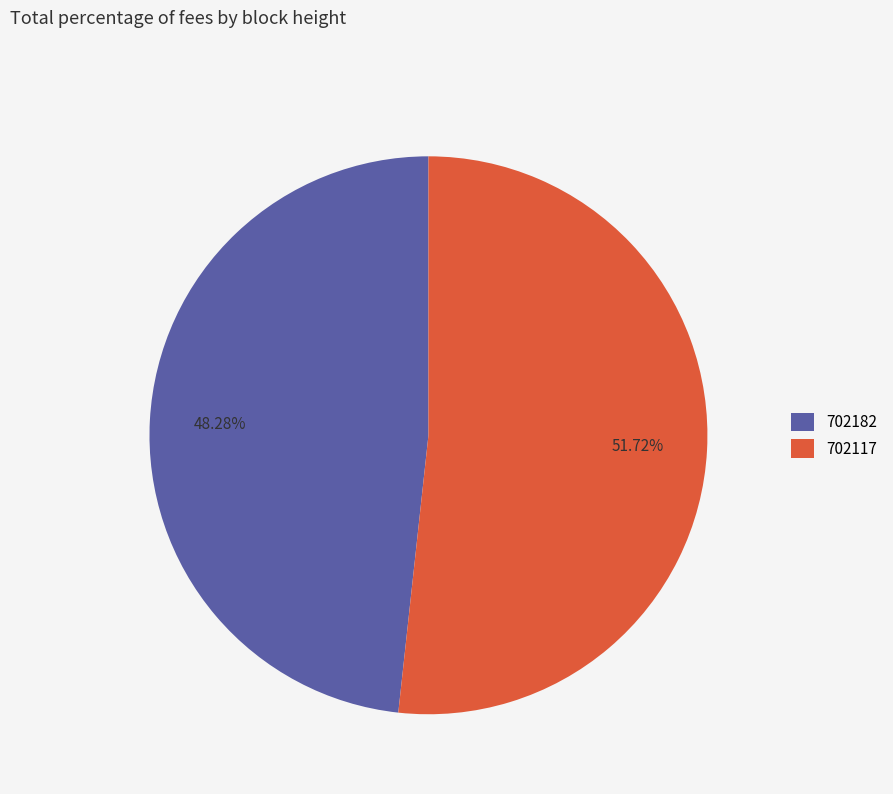

Combined, what portion of the pie is 702182 and 702117?

100.0%